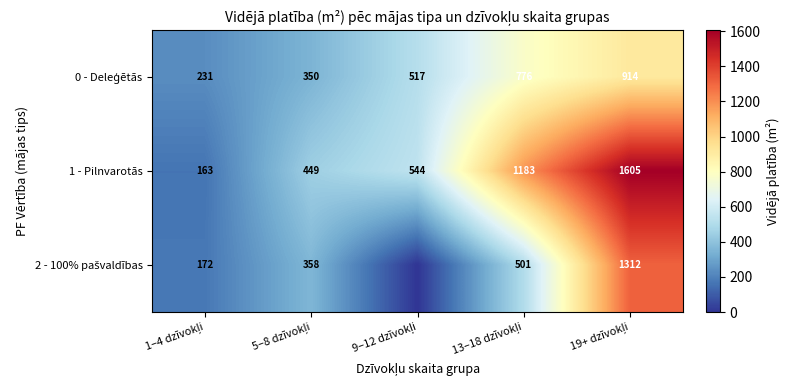

At how many categories does at least one series exceed 1313?

1